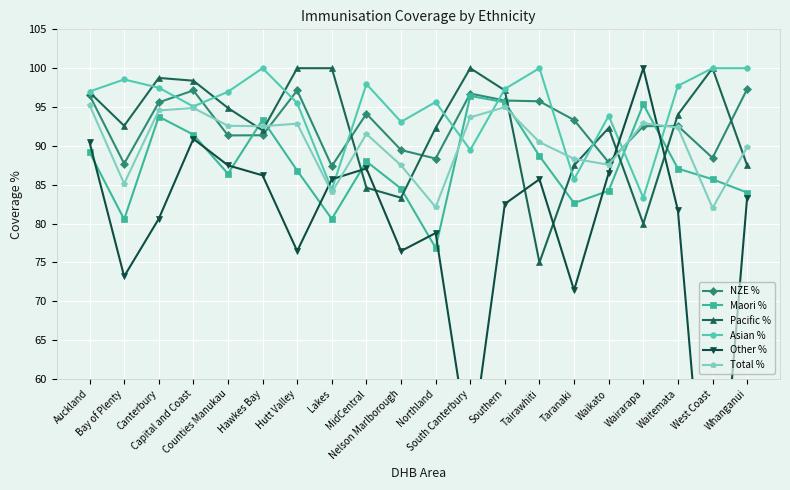

Which category has the highest value in the Maori % series?

South Canterbury